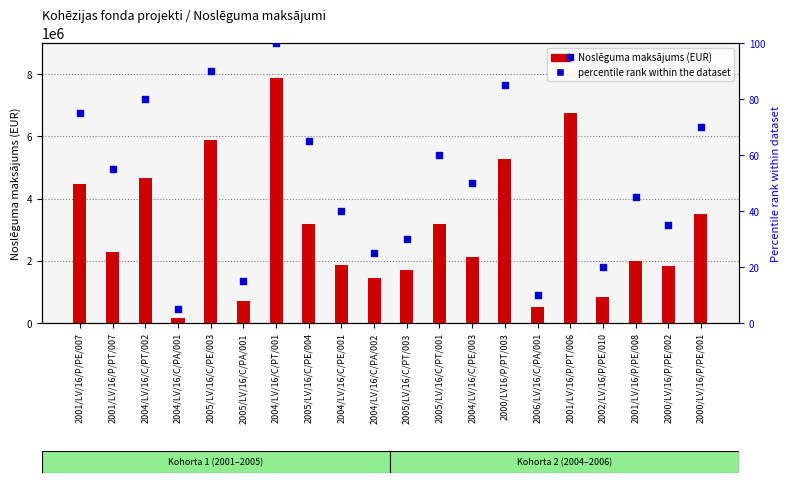

At which category is the sum across all series the highest?

2004/LV/16/C/PT/001